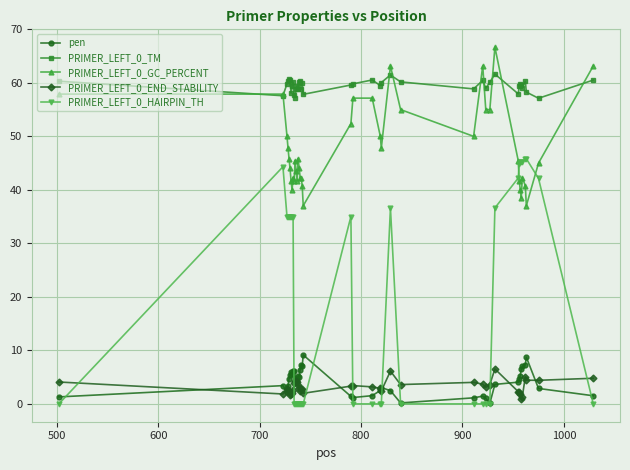

Which series has the largest total across all categories?

PRIMER_LEFT_0_TM